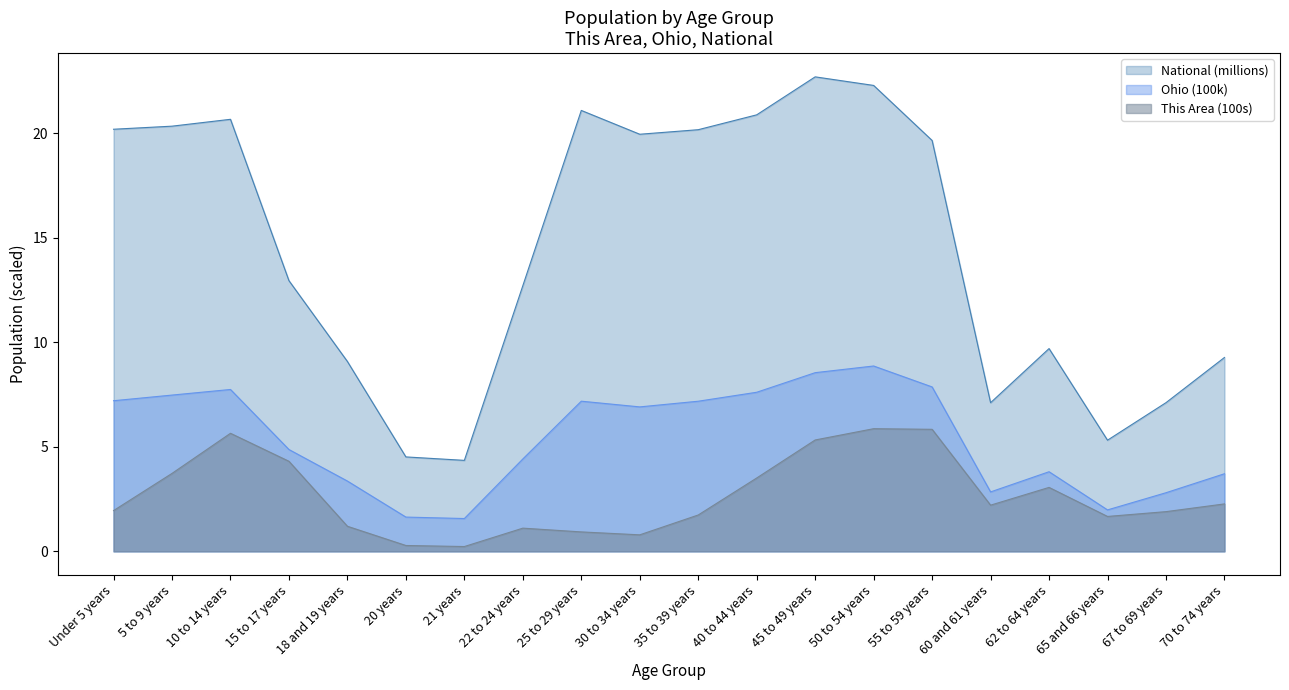

True or false: This Area and Ohio cross at least once.

False